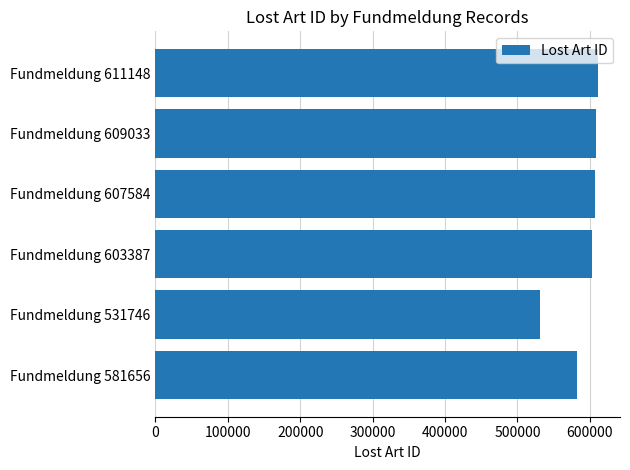

What is the maximum value shown in the chart?

611148